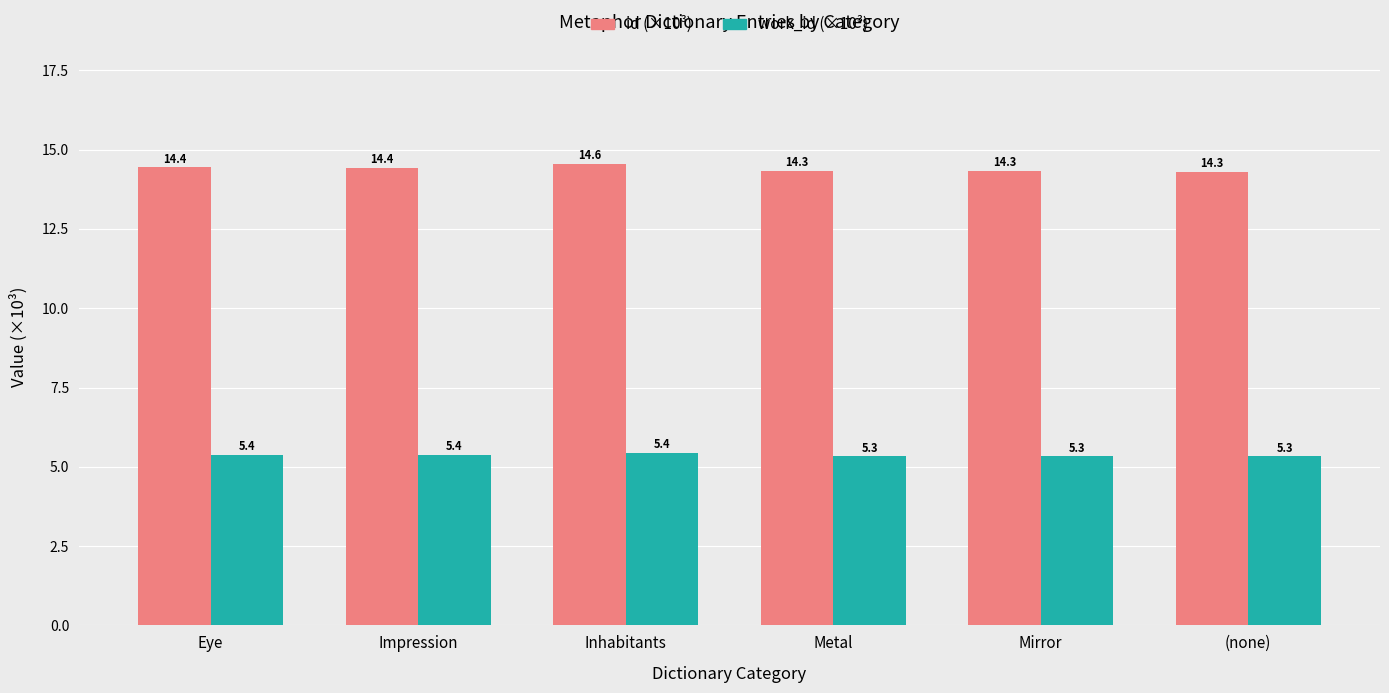

What is the sum of the work_id (×10³) values at Impression and Eye?

10.8